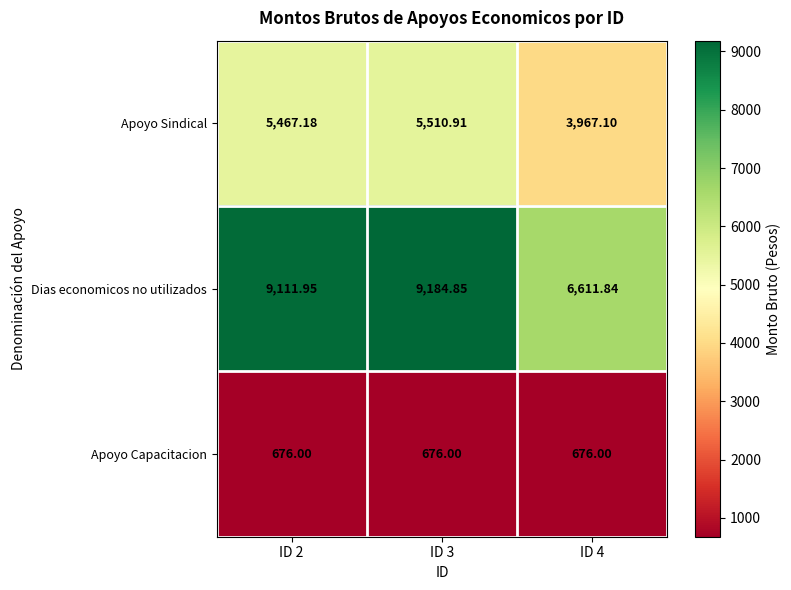

Between ID 2 and ID 3, which series saw the biggest shift?

Dias economicos no utilizados